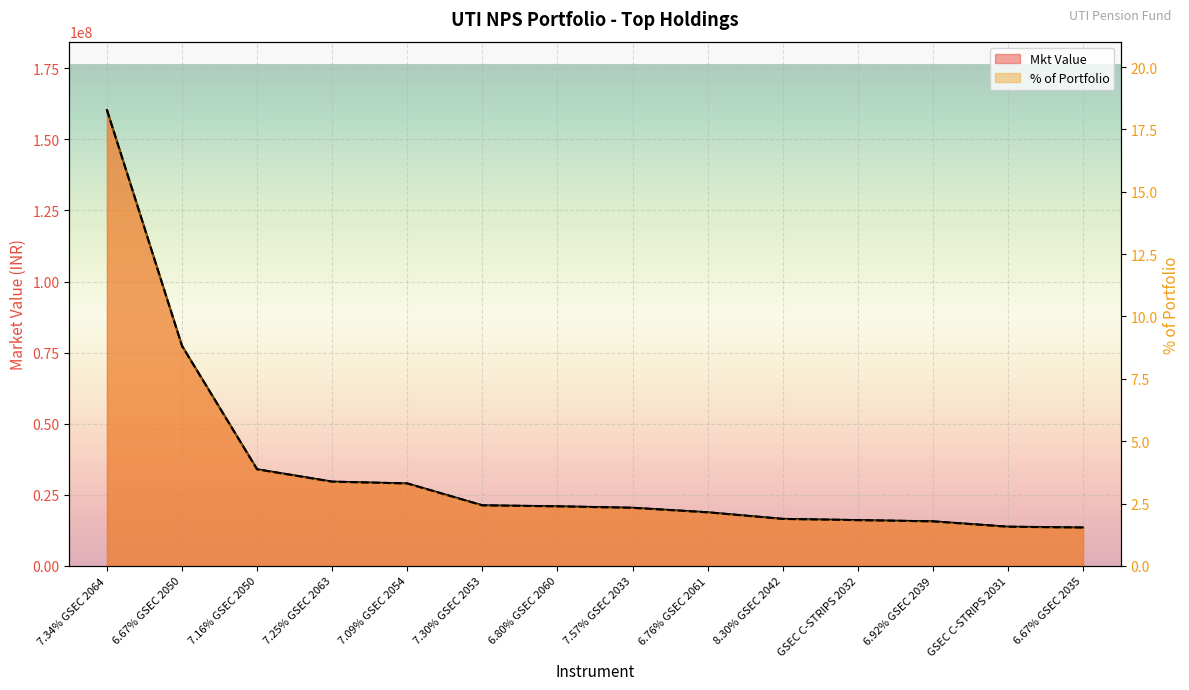

How many data points in % of Portfolio are less than 2?

5